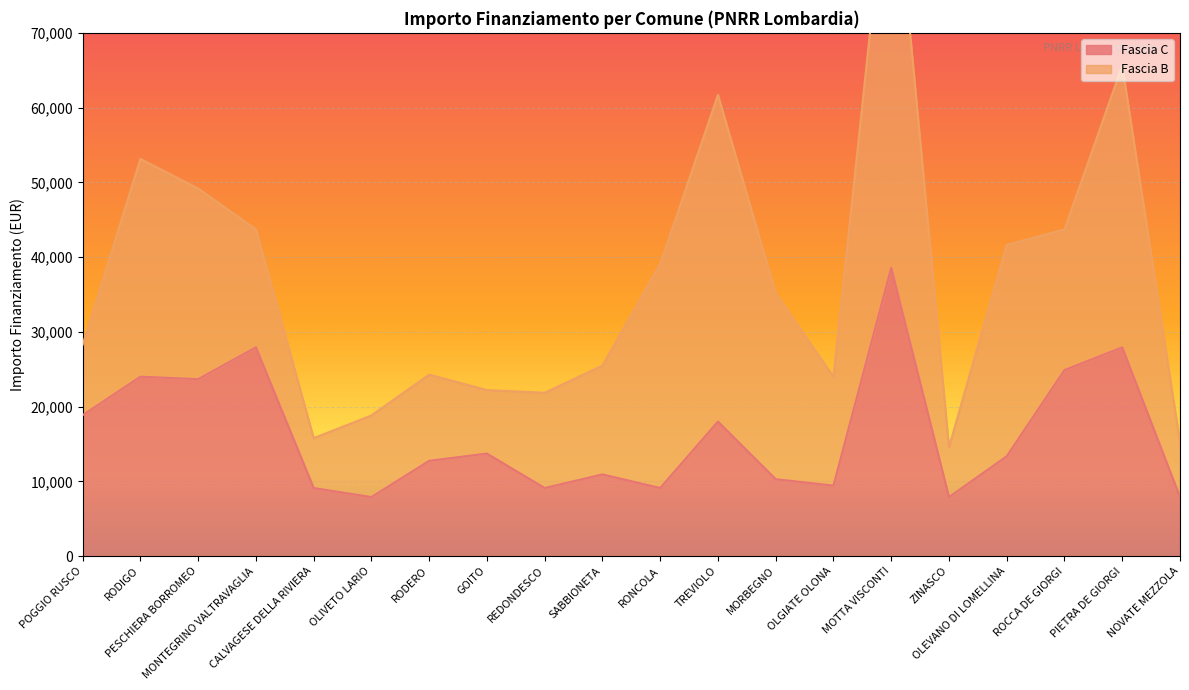

List the labels in order of value, largest first.

MOTTA VISCONTI, MONTEGRINO VALTRAVAGLIA, PIETRA DE GIORGI, ROCCA DE GIORGI, RODIGO, PESCHIERA BORROMEO, POGGIO RUSCO, TREVIOLO, GOITO, OLEVANO DI LOMELLINA, RODERO, SABBIONETA, MORBEGNO, OLGIATE OLONA, CALVAGESE DELLA RIVIERA, REDONDESCO, RONCOLA, OLIVETO LARIO, ZINASCO, NOVATE MEZZOLA